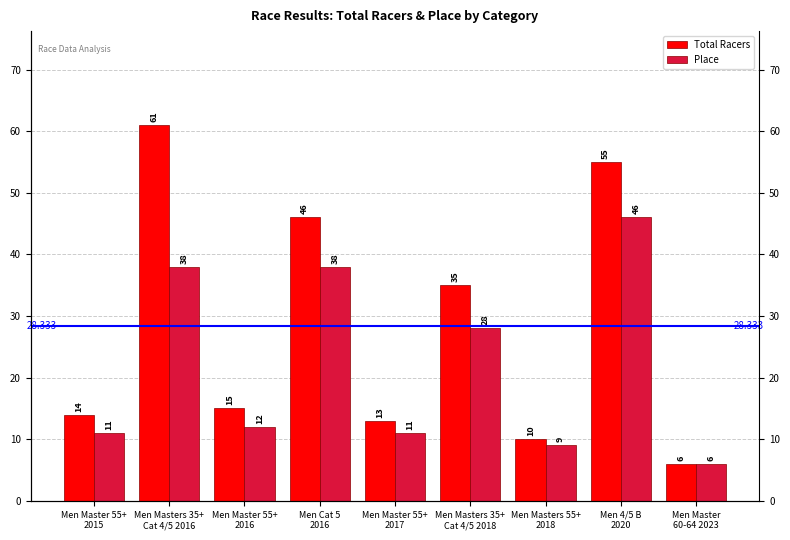

Which series has the largest range (max minus min)?

Total Racers